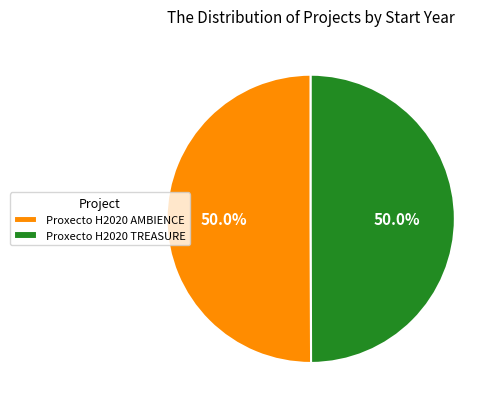

To the nearest percent, what percentage of the pie is Proxecto H2020 TREASURE?

50%